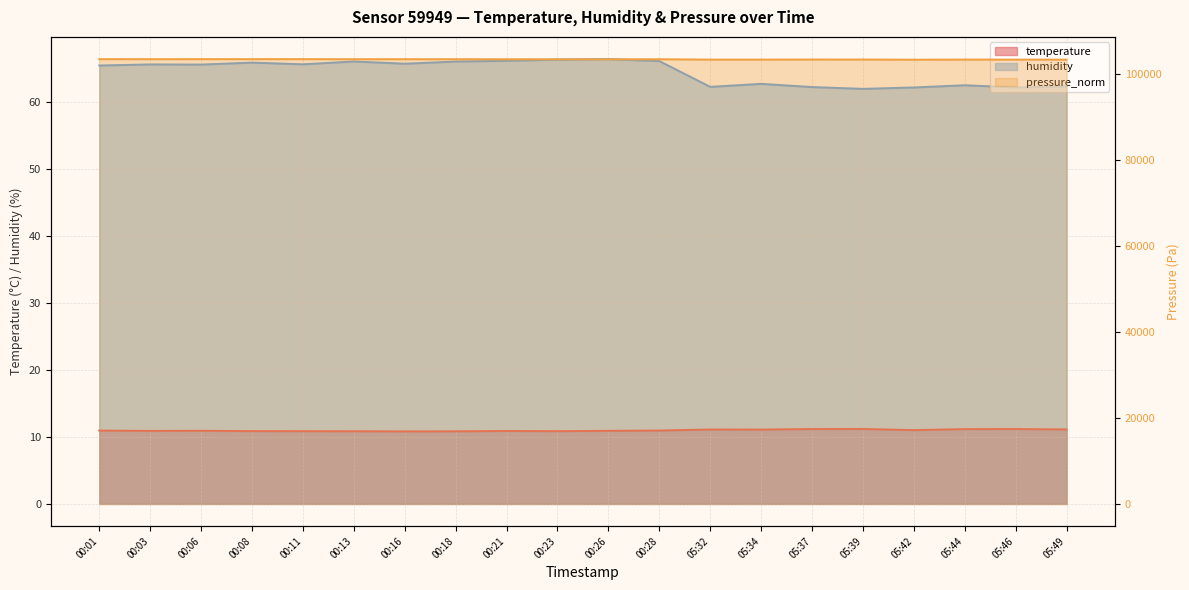

Between 05:34 and 05:37, which is larger?

05:37